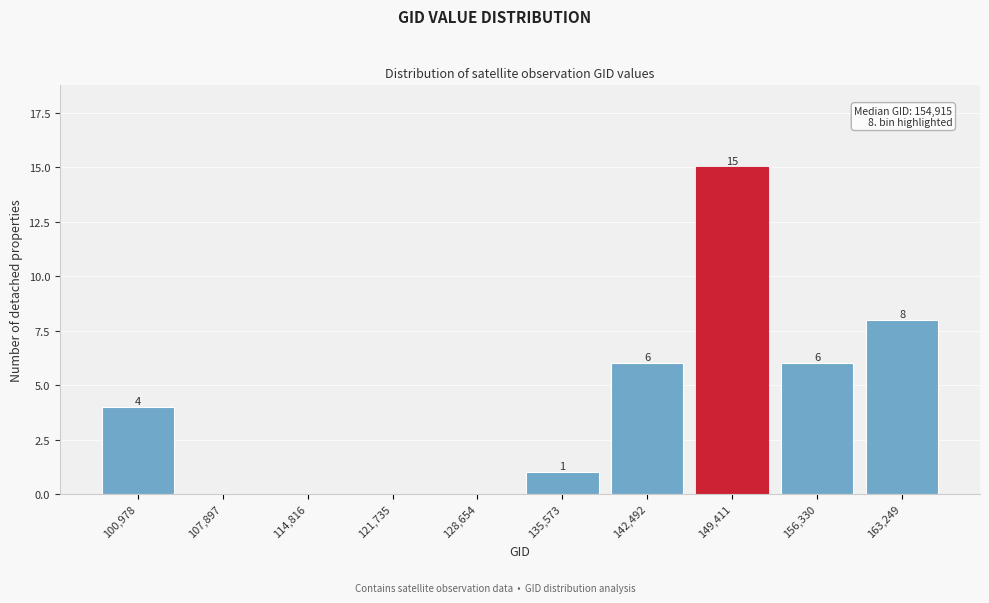

Reading left to right, list all the values displayed in this chart.

100,978=4	107,897=0	114,816=0	121,735=0	128,654=0	135,573=1	142,492=6	149,411=15	156,330=6	163,249=8